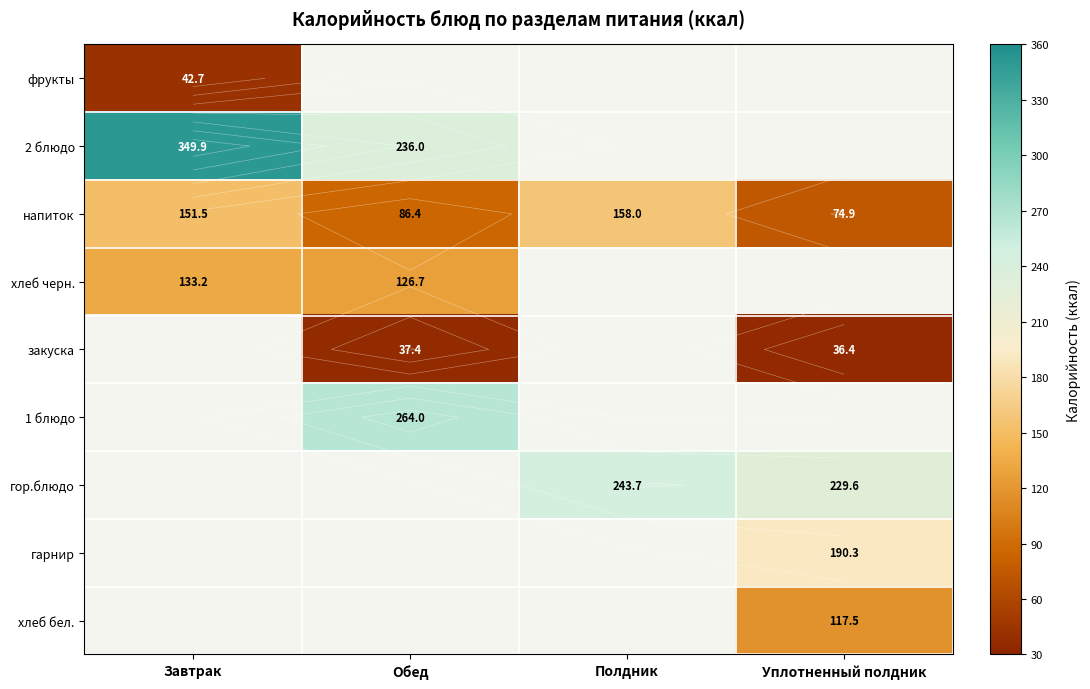

Between Завтрак and Полдник, which series saw the biggest shift?

напиток